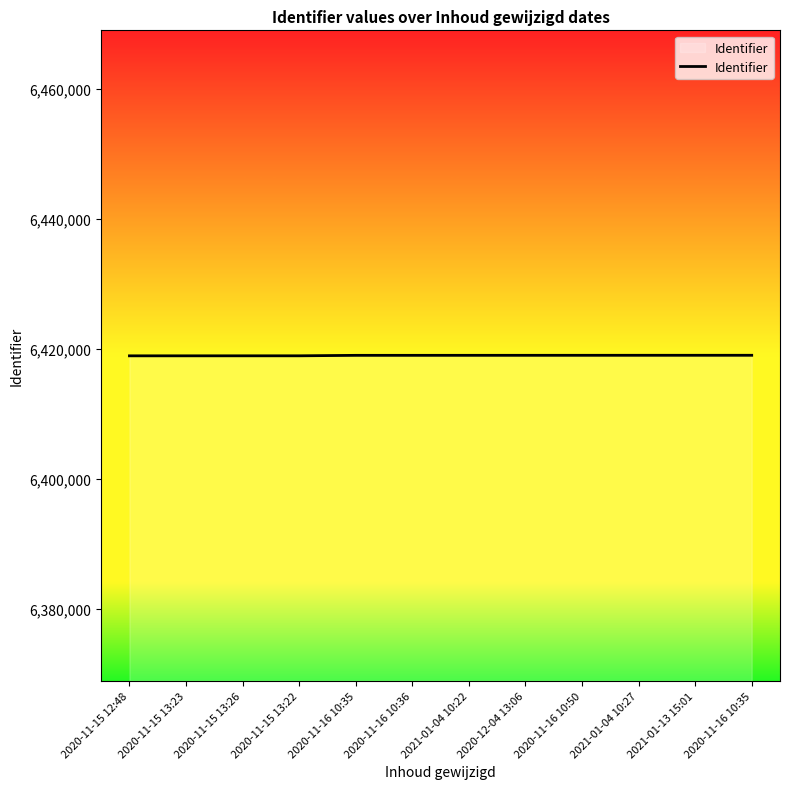

What is the sum of the values at 2020-11-15 12:48 and 2020-11-15 13:26?

12837883